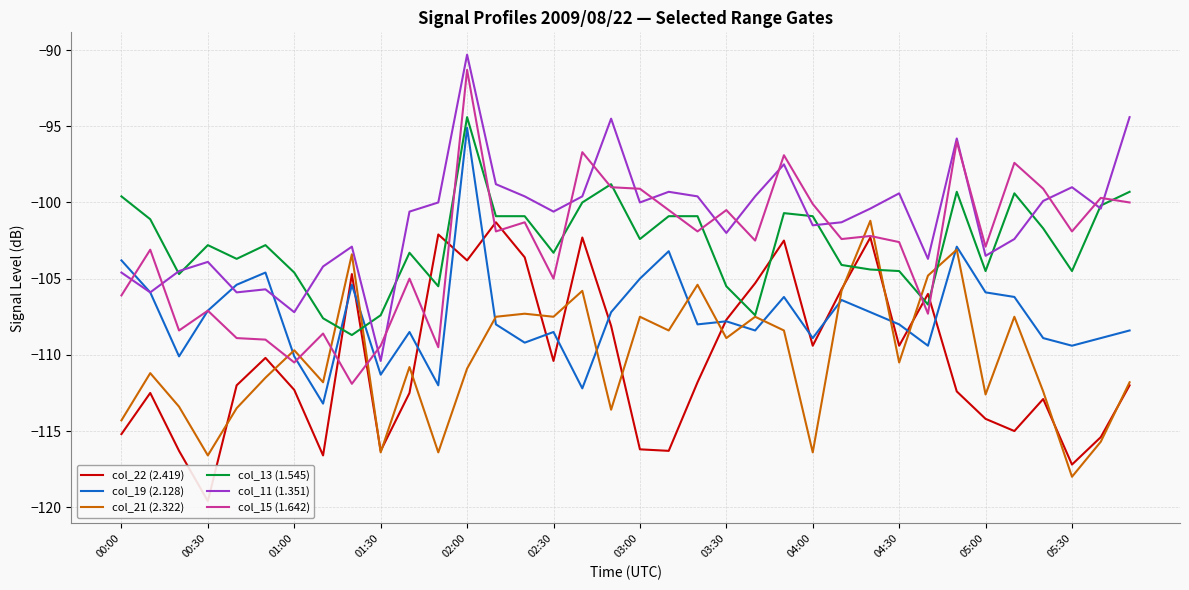

What is the minimum value for col_13 (1.545)?

-108.7